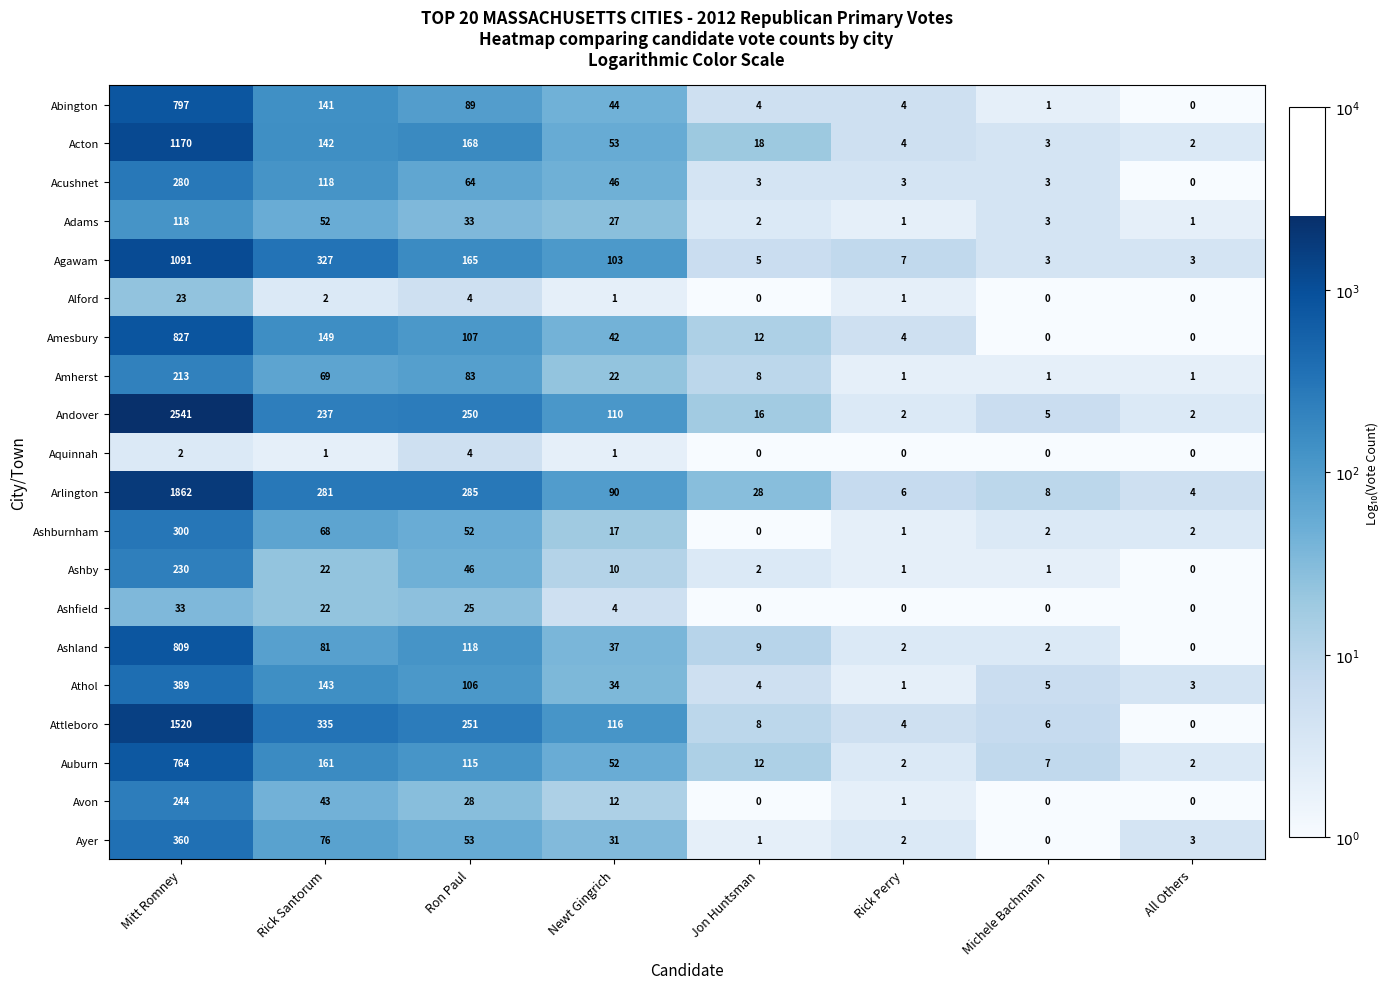

Which series has the largest range (max minus min)?

Andover